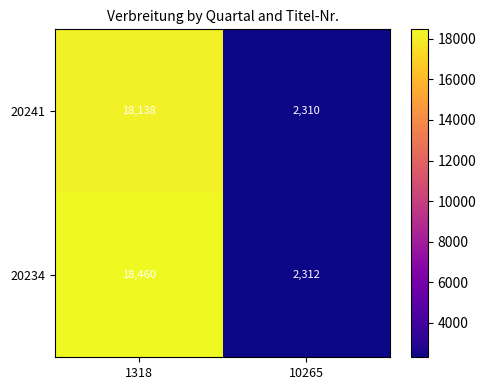

What is the greatest value displayed?

18460